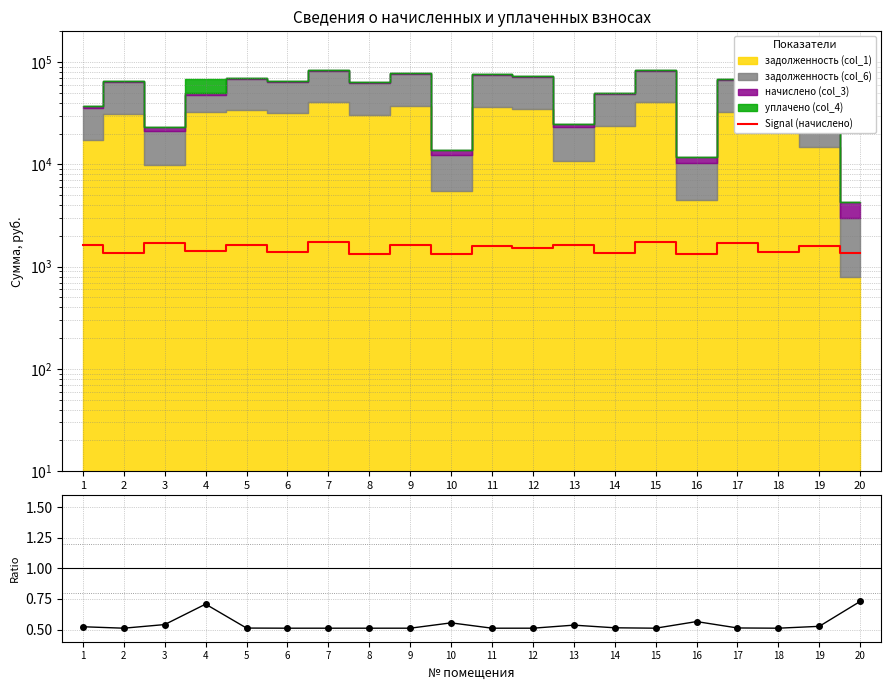

What is the sum of all Ratio values?

10.8